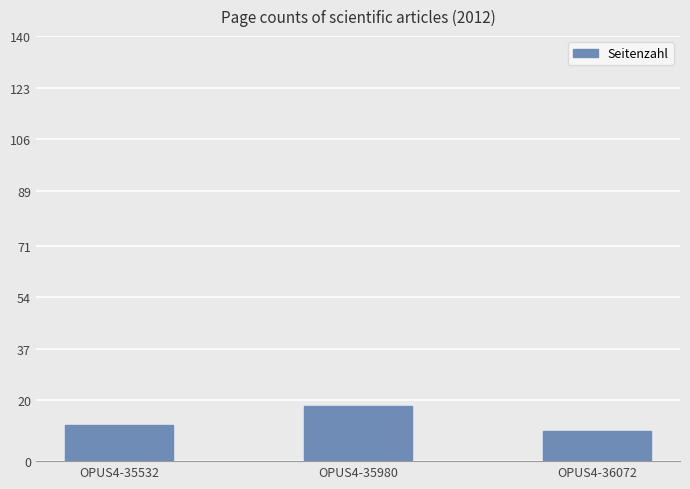

At which category does the chart reach its minimum across all series?

OPUS4-36072